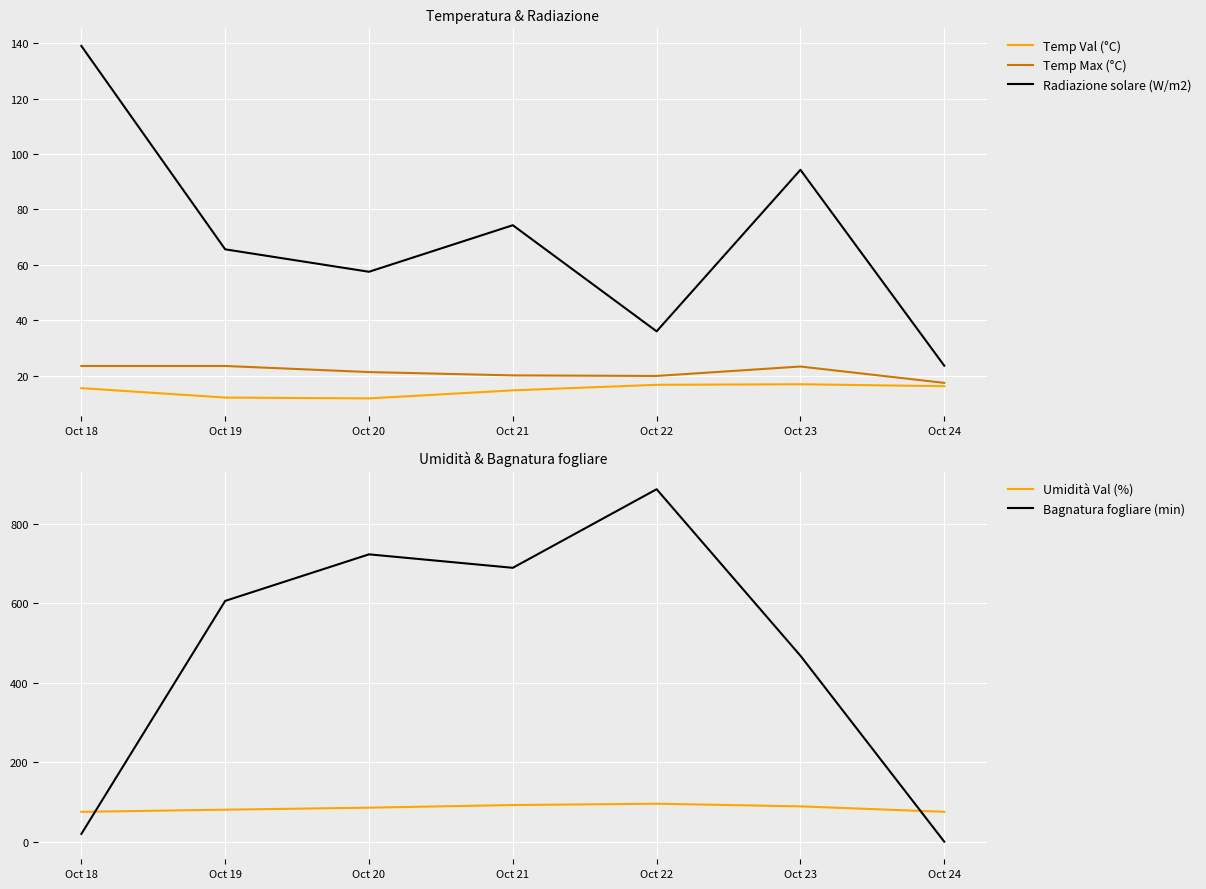

What is the minimum value for Umidità Val (%)?

75.1